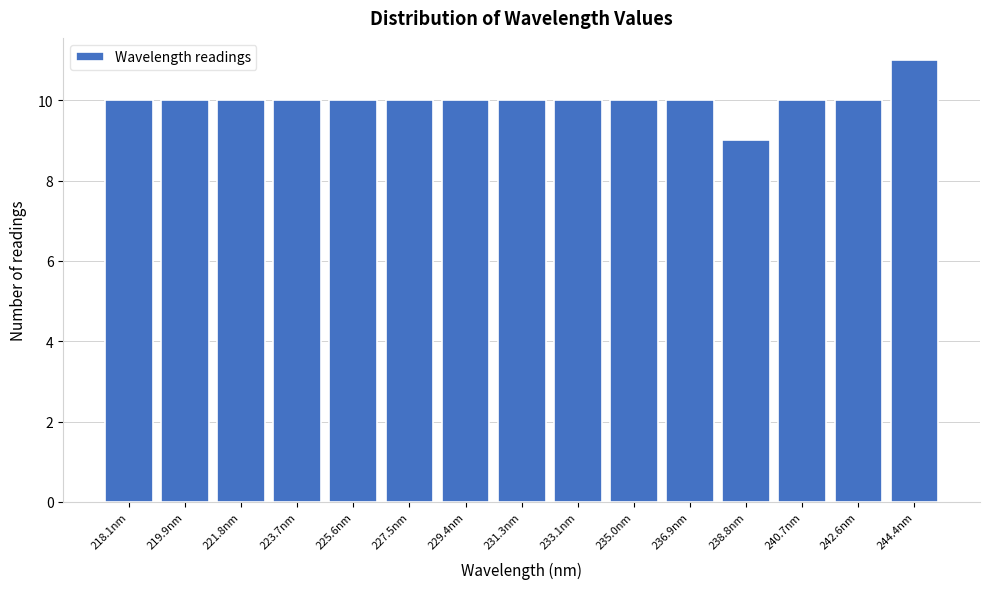

Reading left to right, what are all the values shown in this chart?

218.1nm=10	219.9nm=10	221.8nm=10	223.7nm=10	225.6nm=10	227.5nm=10	229.4nm=10	231.3nm=10	233.1nm=10	235.0nm=10	236.9nm=10	238.8nm=9	240.7nm=10	242.6nm=10	244.4nm=11